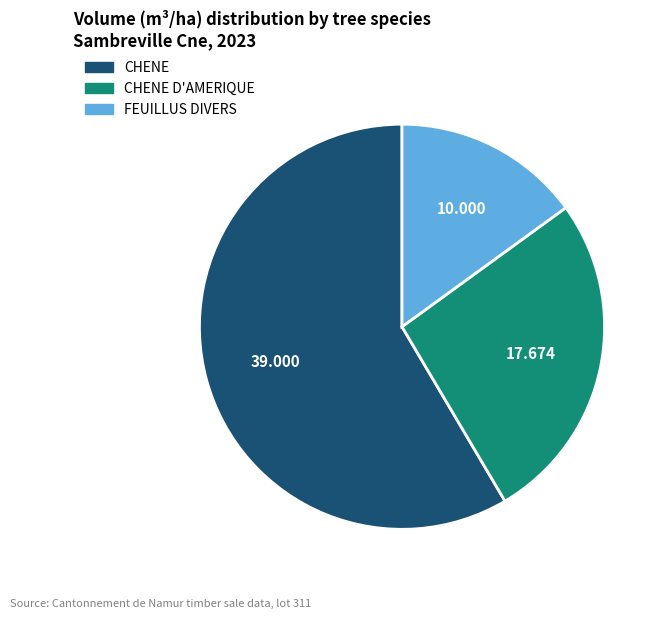

Is there a majority slice in this chart?

Yes